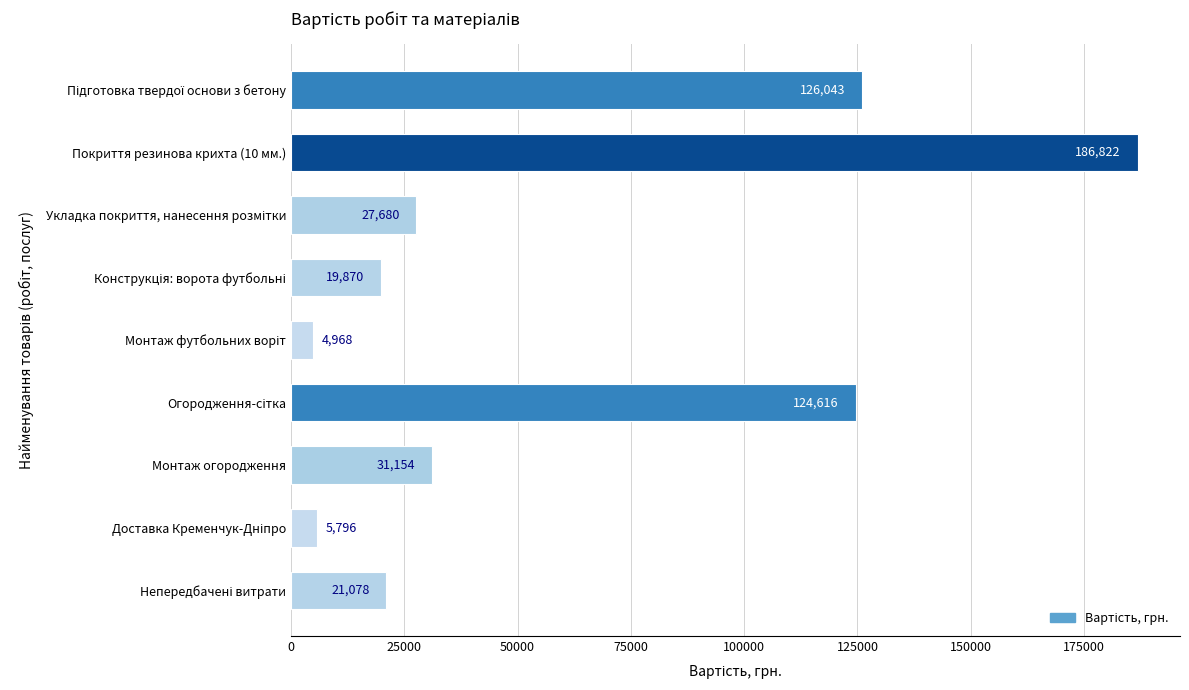

What is the value of the 1st bar from the top?

126043.3